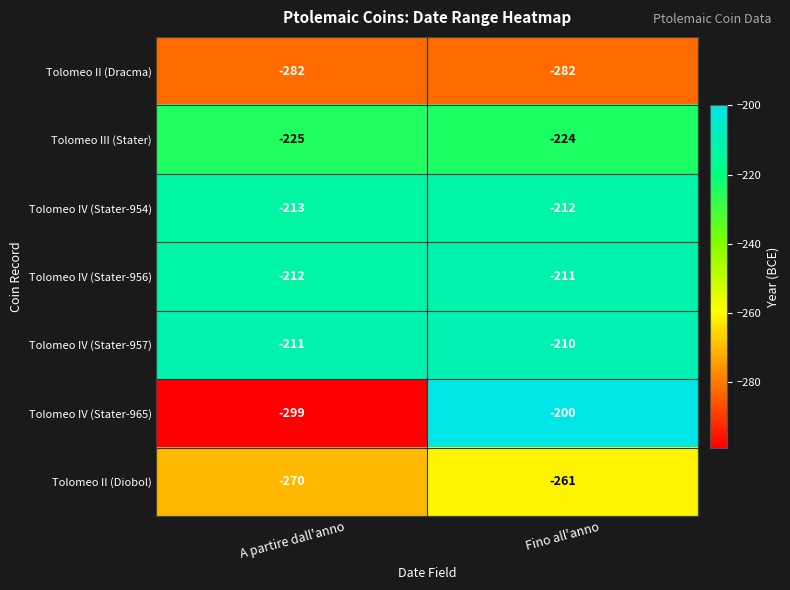

At which category is the sum across all series the highest?

Fino all'anno